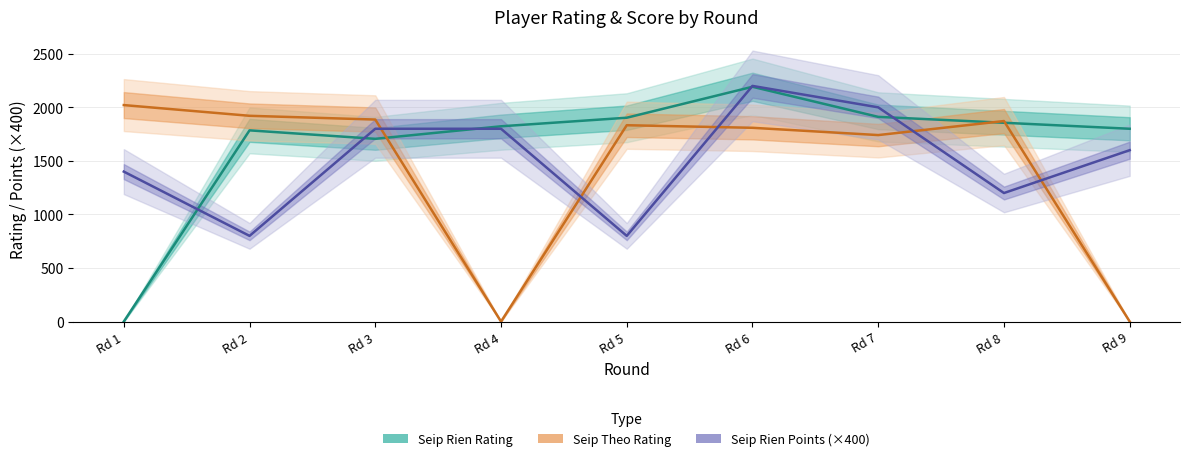

What is the total value across all series at Rd 8?

4928